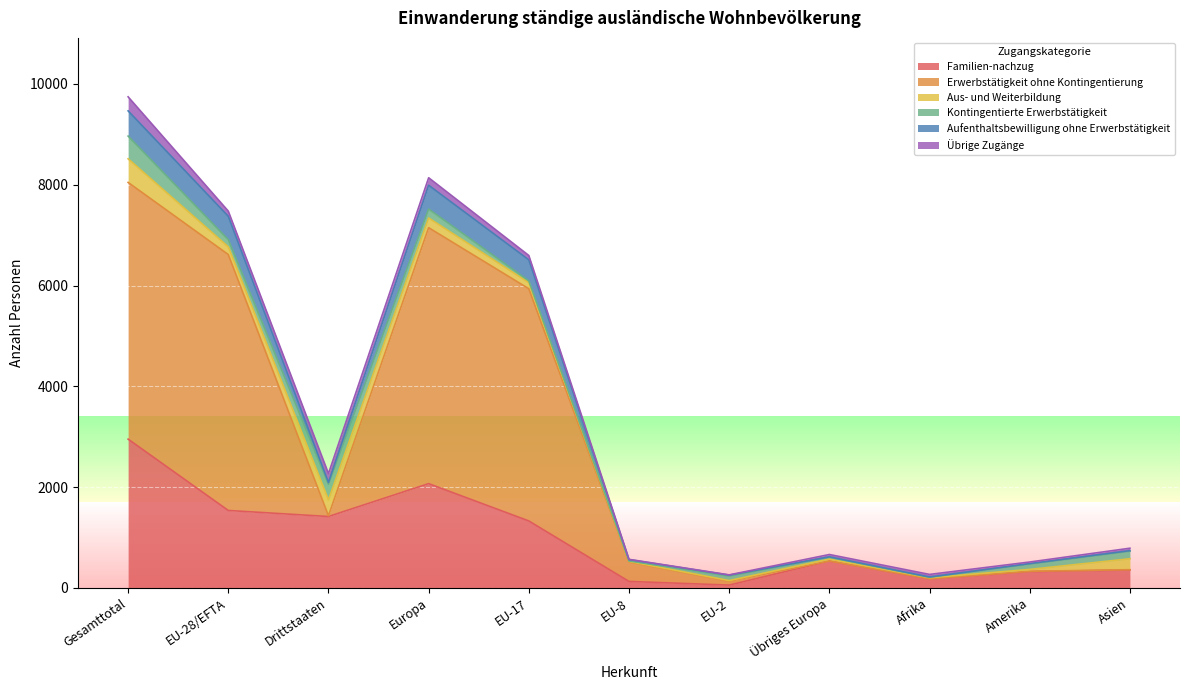

At which category does Familien-nachzug reach its first local peak?

Europa